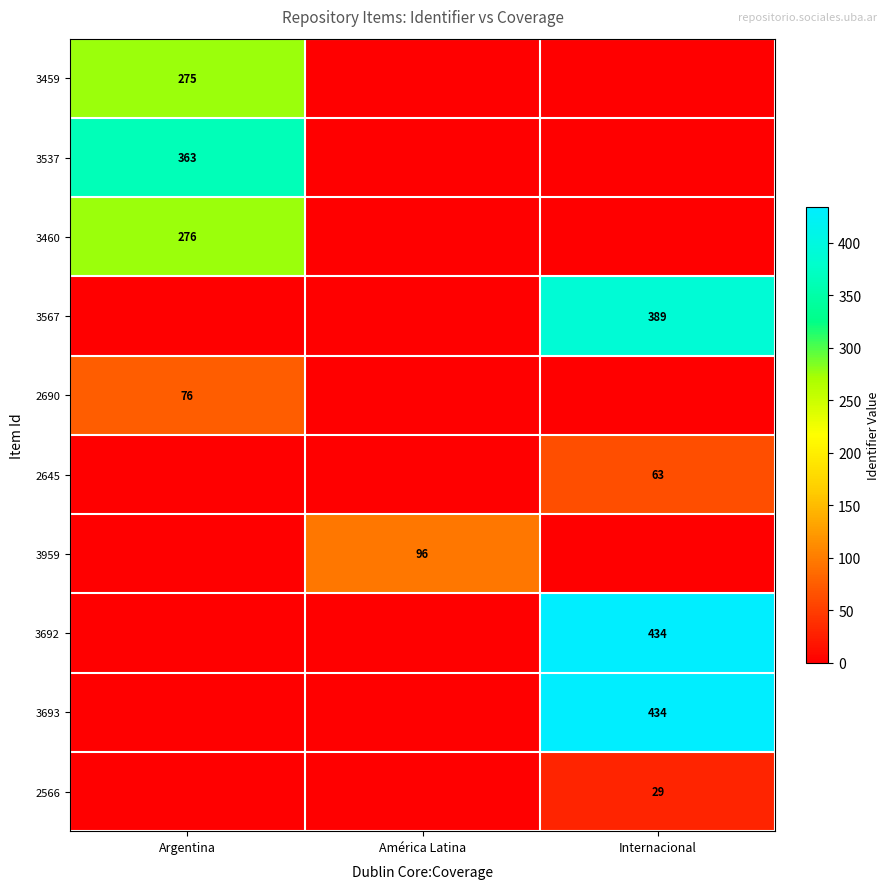

The 3460 series shows 127 at Argentina. True or false?

False